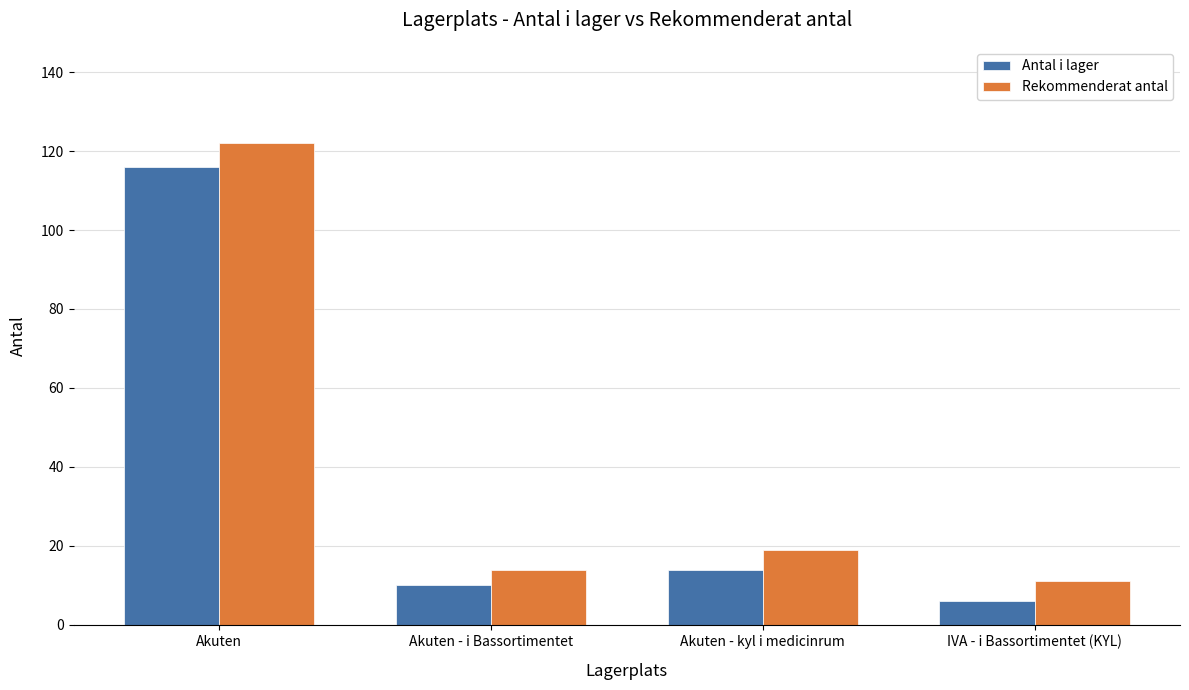

The value of Antal i lager at Akuten is 116. True or false?

True